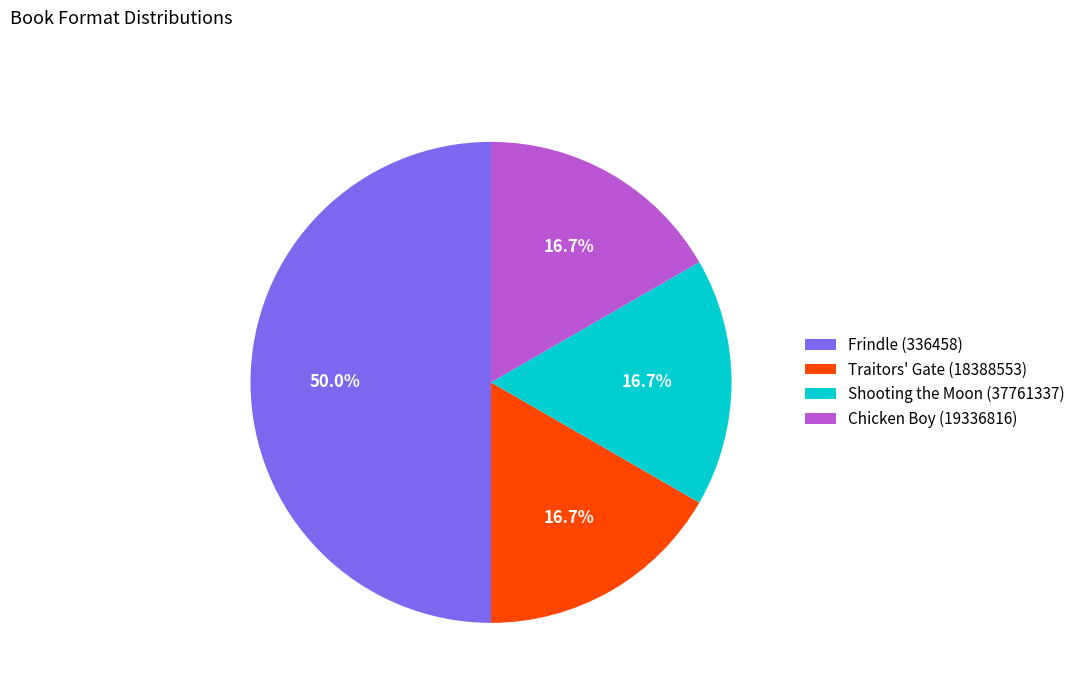

To the nearest percent, what is the difference between the Traitors' Gate (18388553) and Frindle (336458) slice percentages?

33%